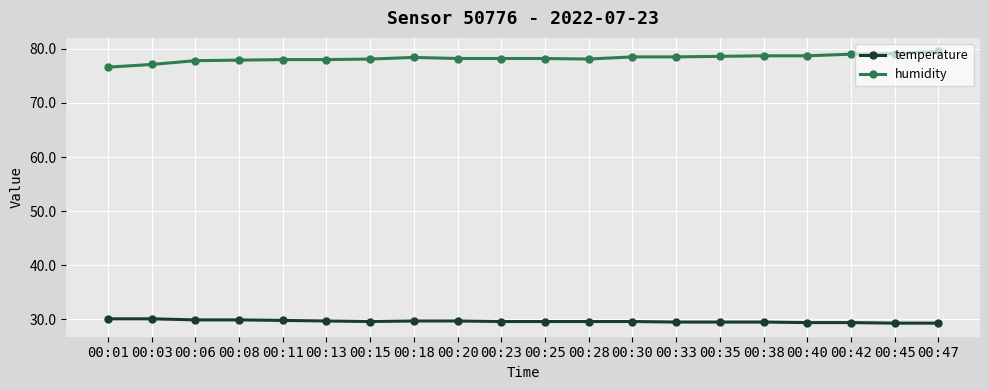

What is the maximum value for humidity?

79.5